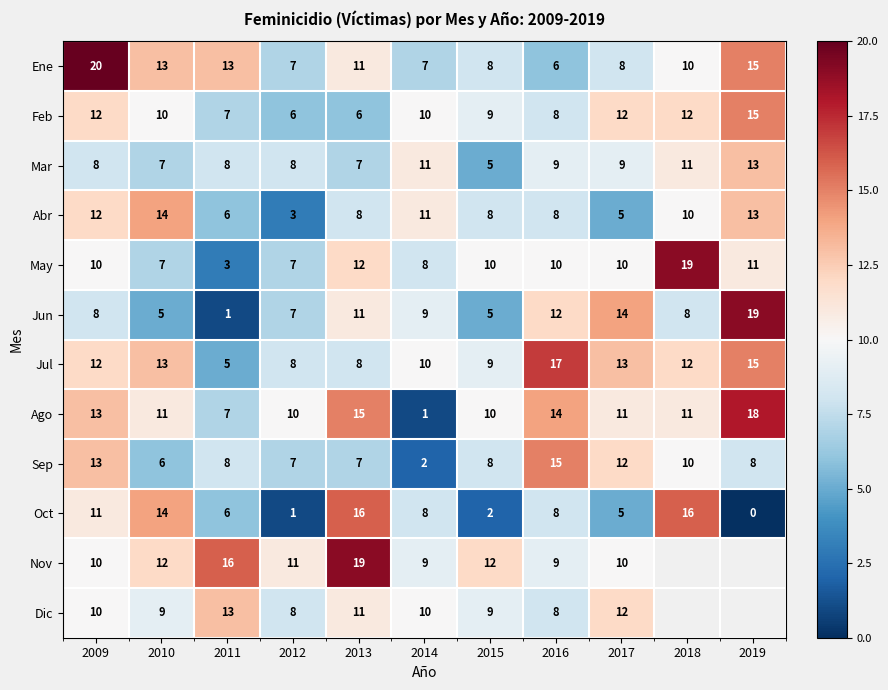

True or false: Jul has a value of 5.3 at 2009.

False